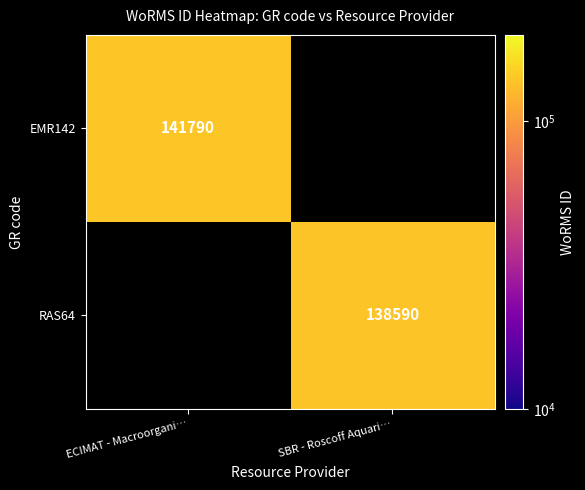

True or false: RAS64 has a value of 61180 at SBR - Roscoff Aquari….

False